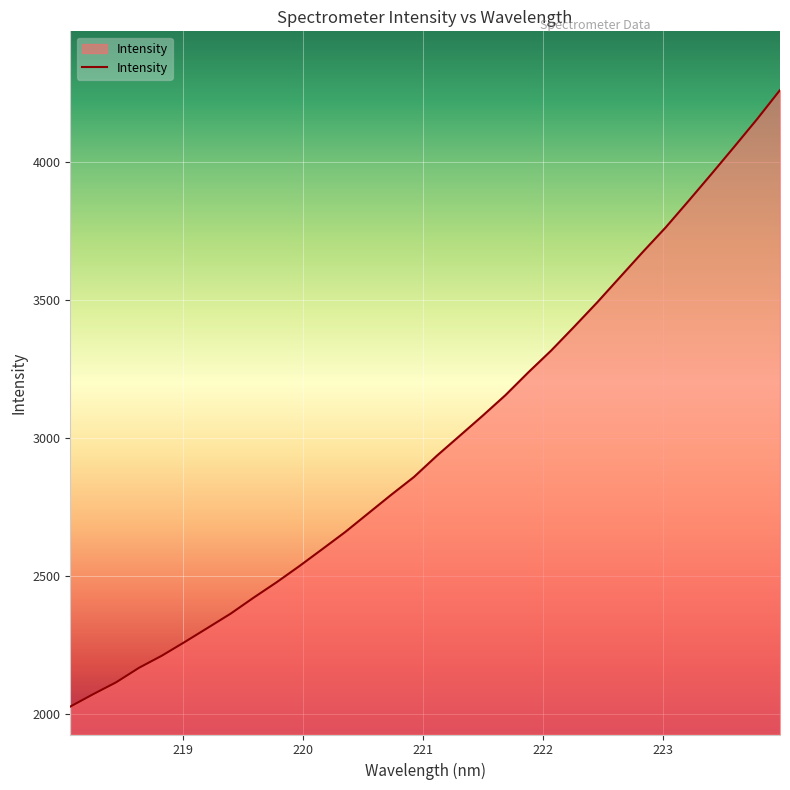

What is the difference between the maximum and minimum values?

2236.0